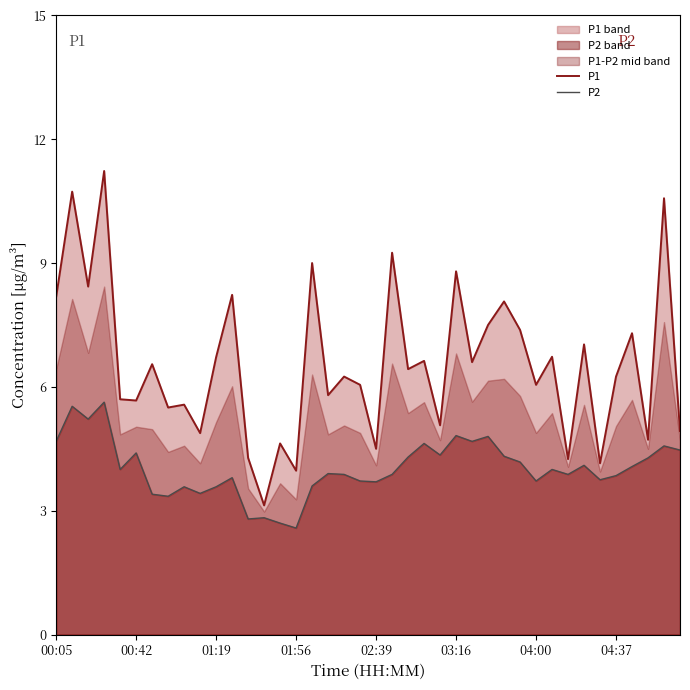

What is the difference between the second highest and minimum values in the P1 series?

7.6